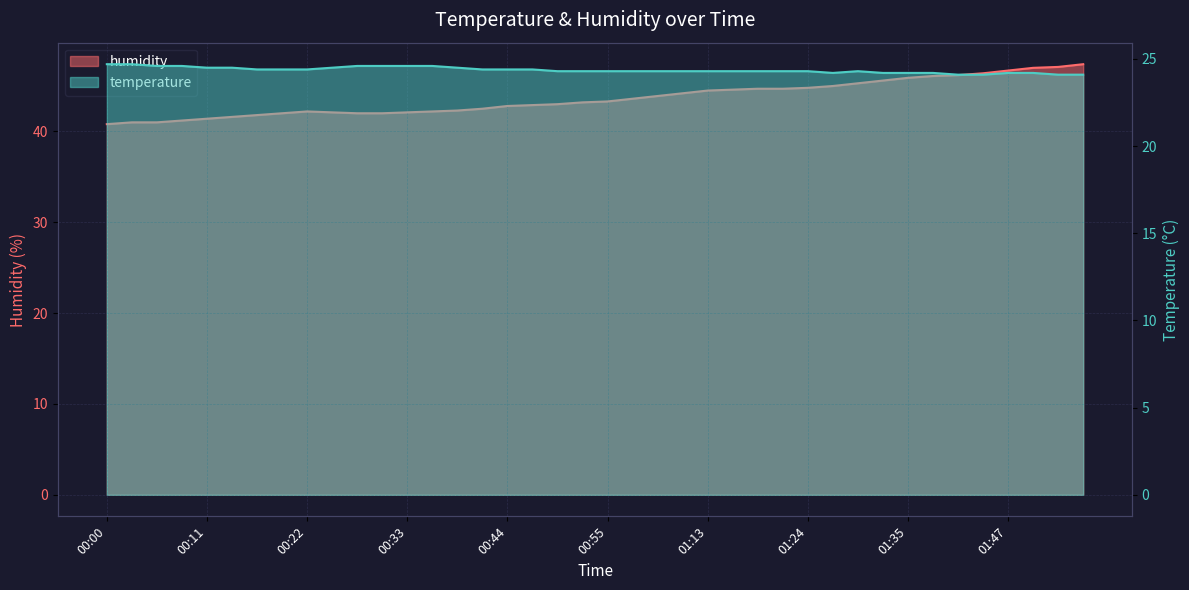

What is the approximate value of humidity at 00:19?

42.0